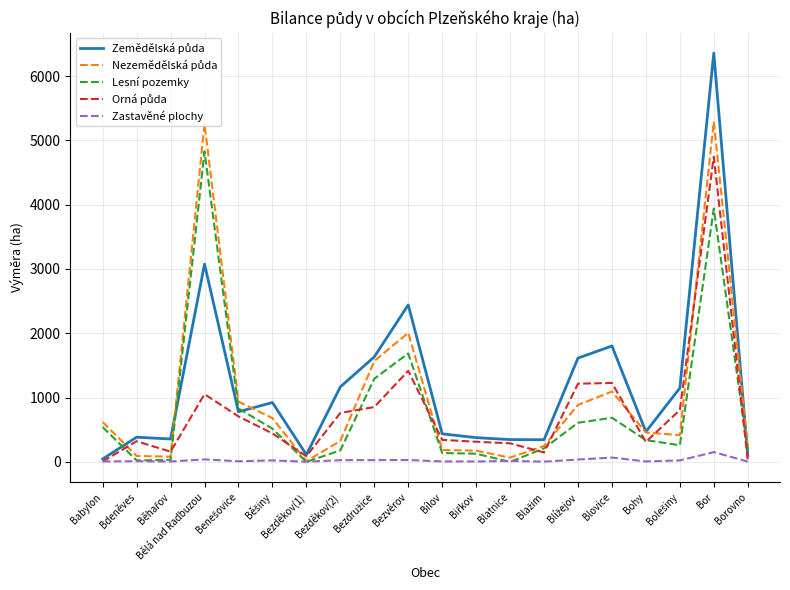

At how many categories does at least one series exceed 1475?

6